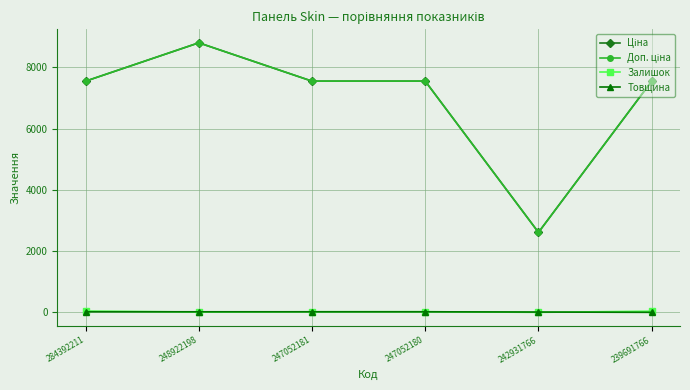

At how many categories does at least one series exceed 5631?

5